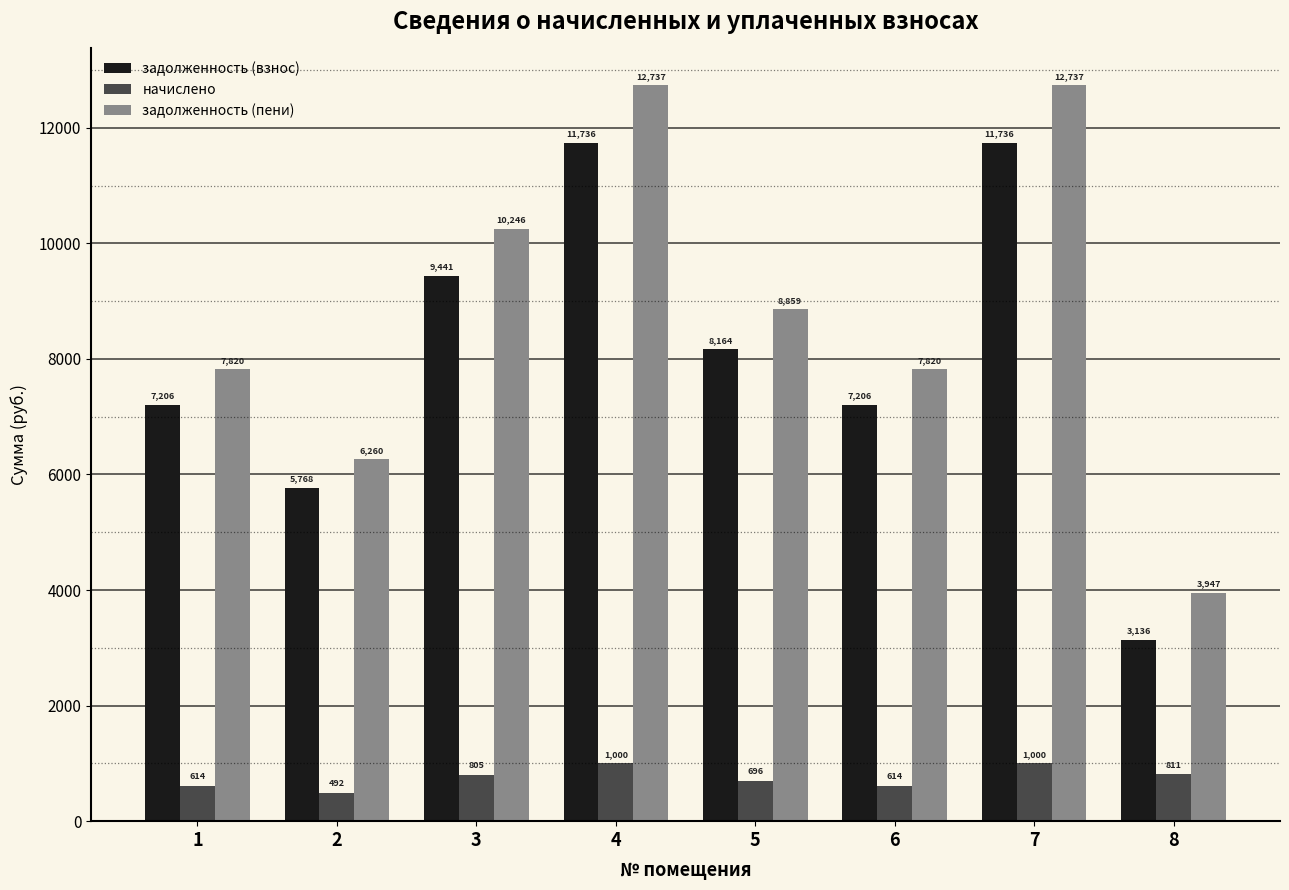

True or false: задолженность (пени) has a value of 22790.1 at 7.

False